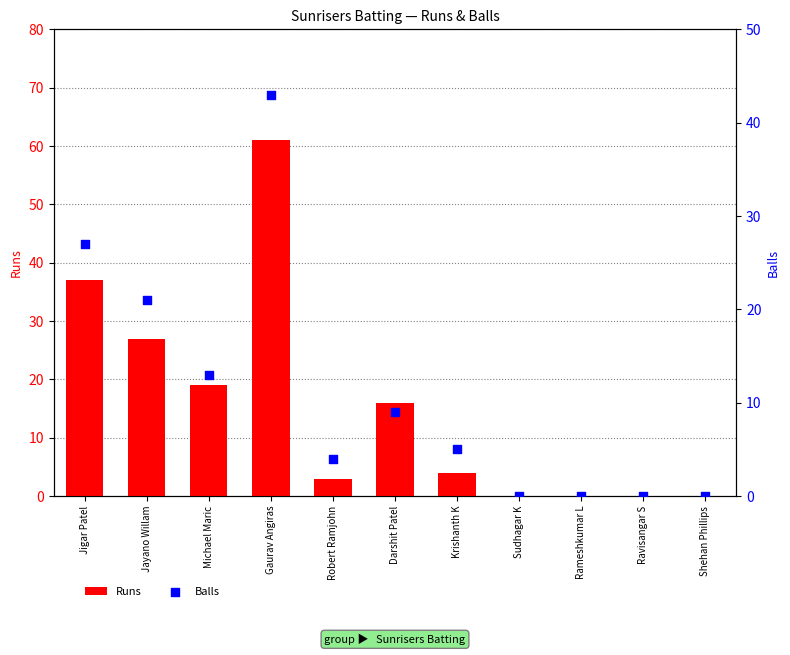

Which series contains the highest Y value?

Runs